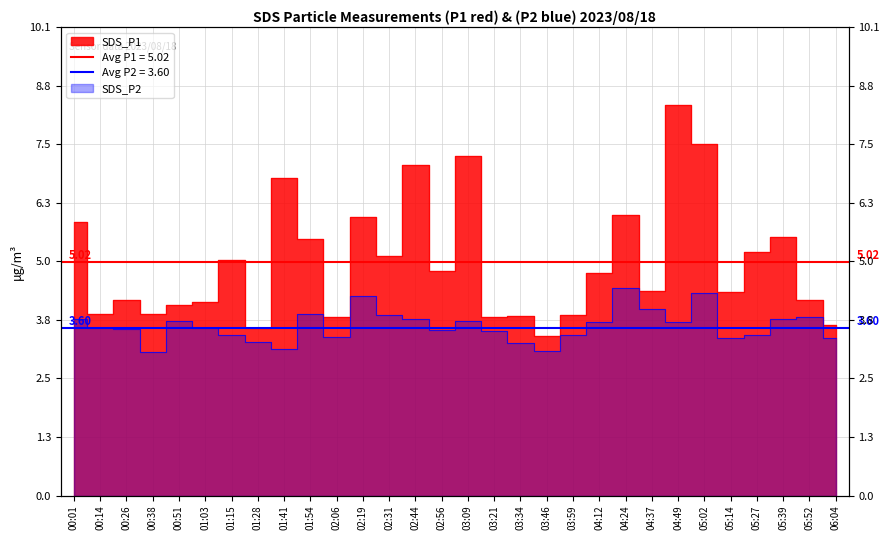

True or false: SDS_P2 and SDS_P1 intersect in this chart.

False